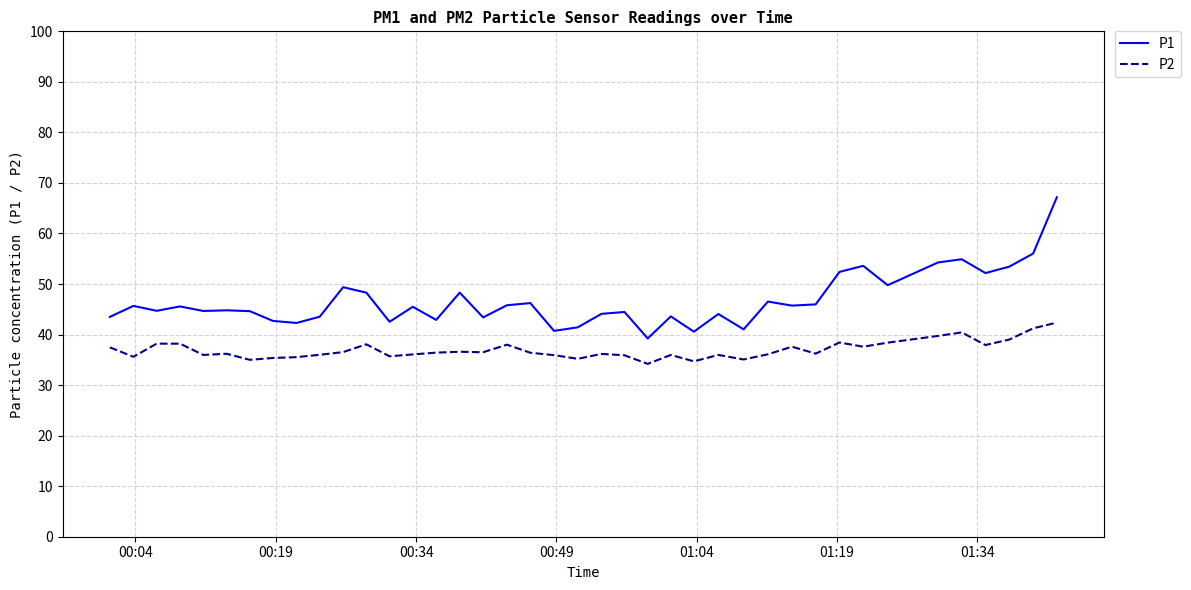

What is the maximum value for P1?

67.2